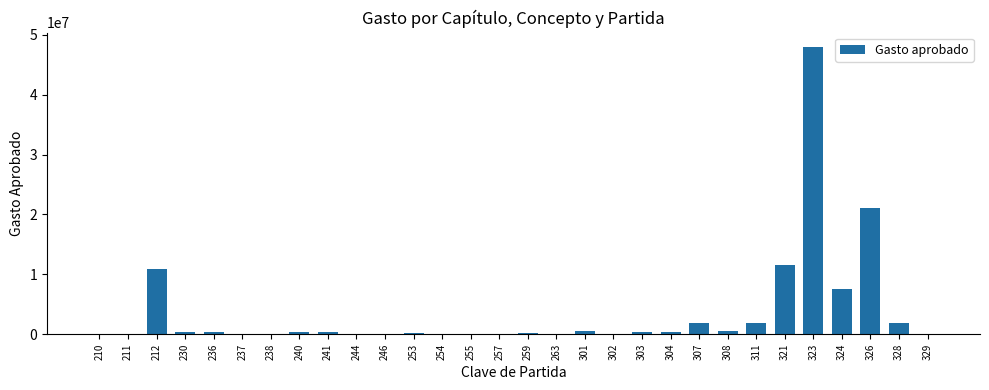

Are the bars horizontal?

No